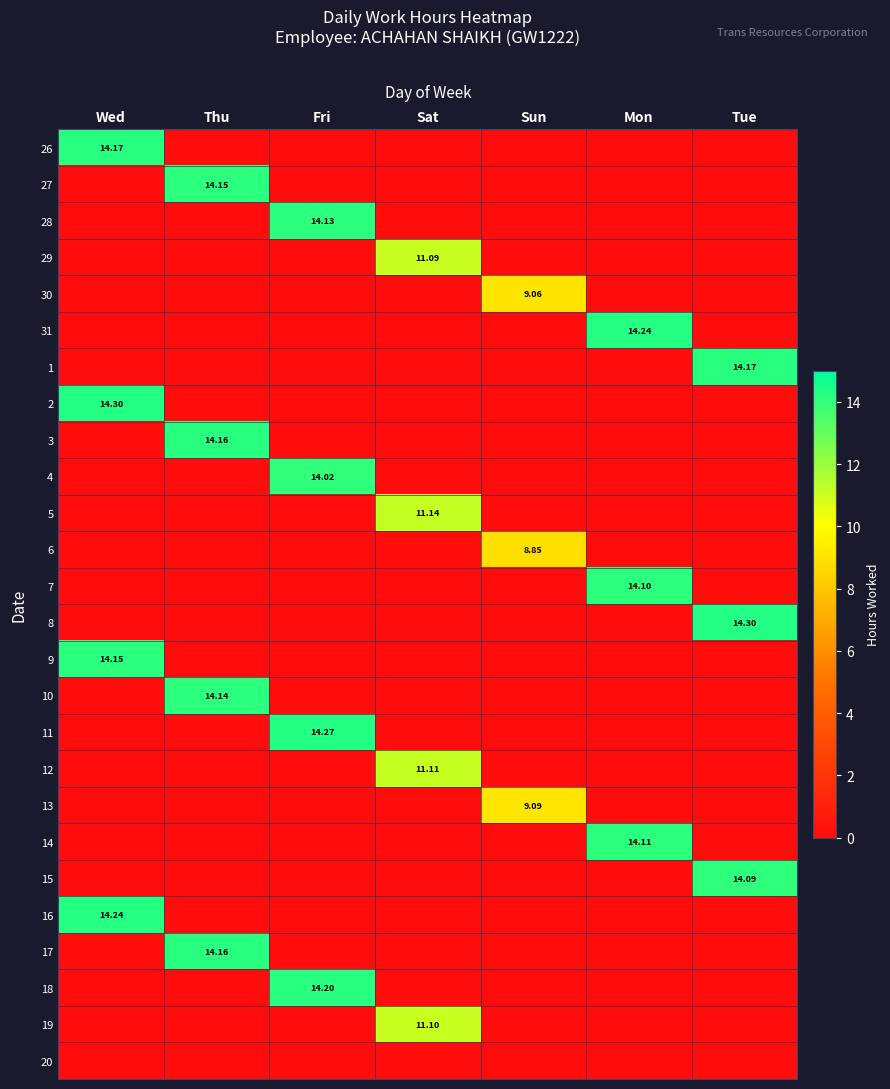

What is the difference between the maximum and minimum values in the 19 series?

11.1